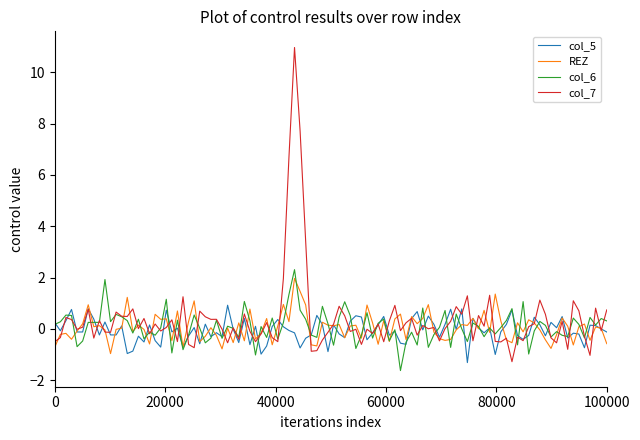

What is the minimum value shown in the chart?

-1.6